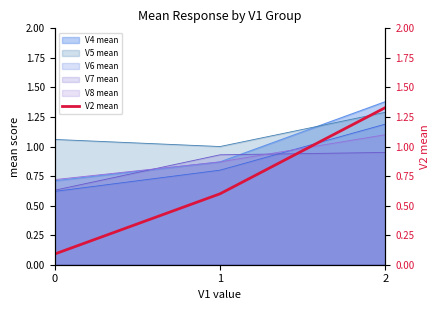

Rank the categories by V6 mean value from highest to lowest.

2, 1, 0